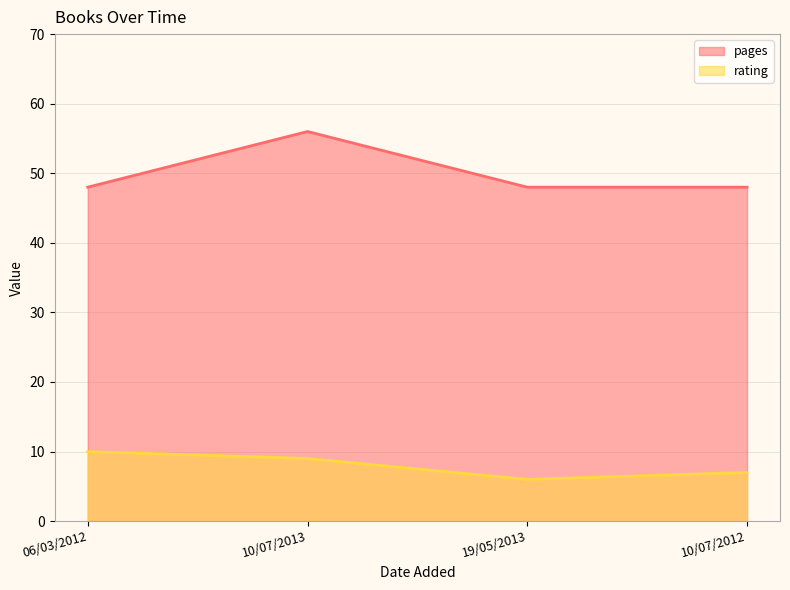

What is the value of the rating point at the 1st from the left?

10